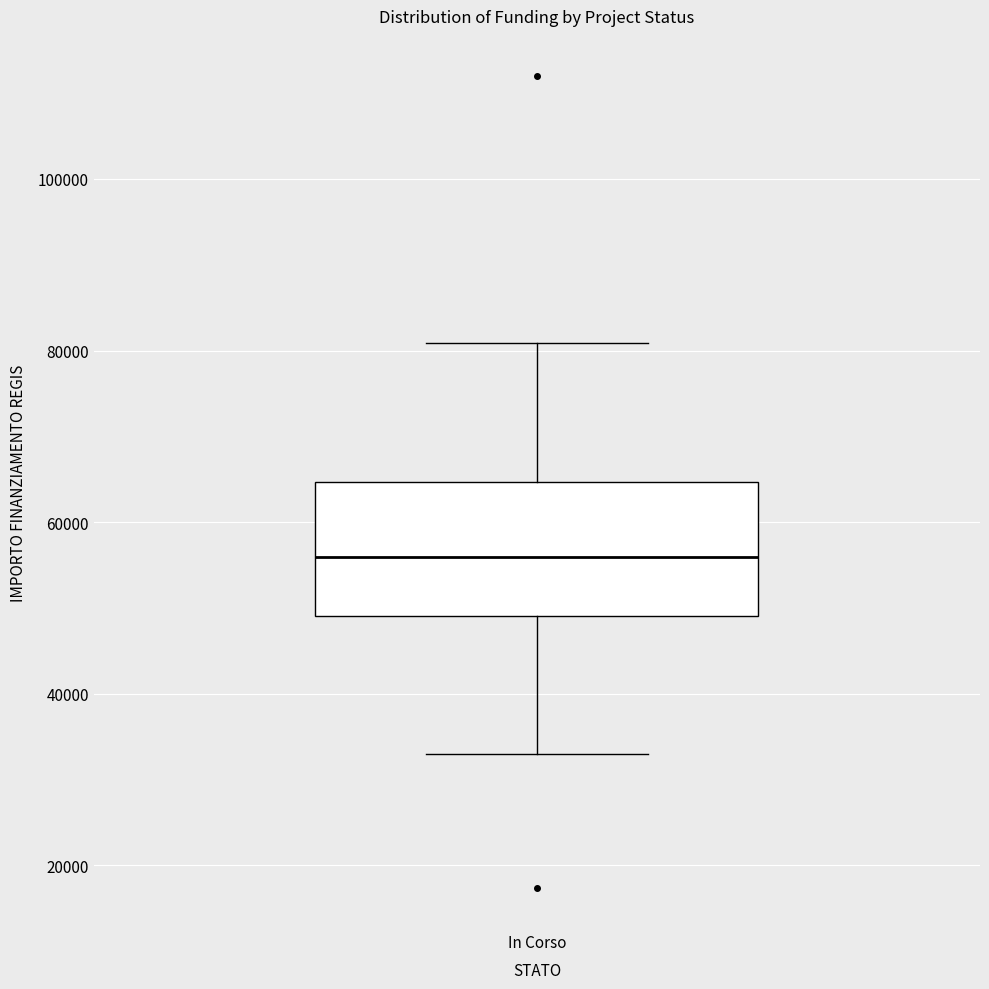

Where is the lower edge of the box for In Corso on the y-axis? The values are not printed on the chart, so give them approximately, as read against the axis.

50000